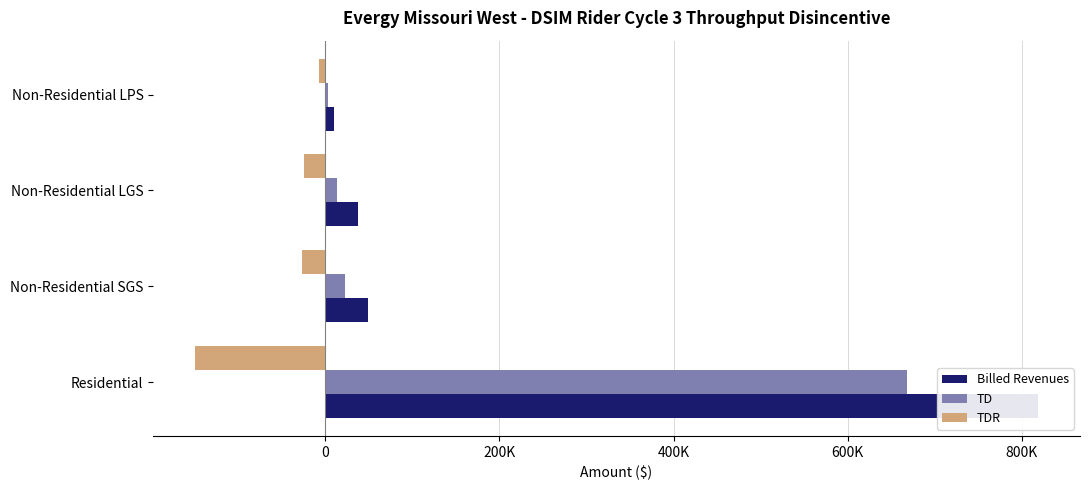

What are all the series names shown in the legend?

Billed Revenues, TD, TDR